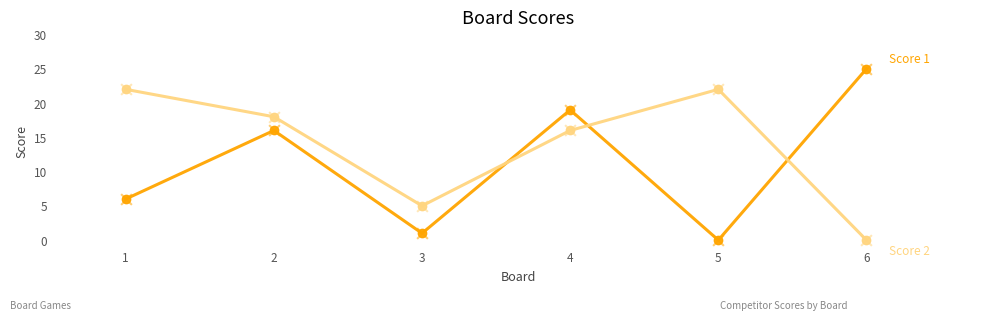

What is the total value across all series at 4?

35